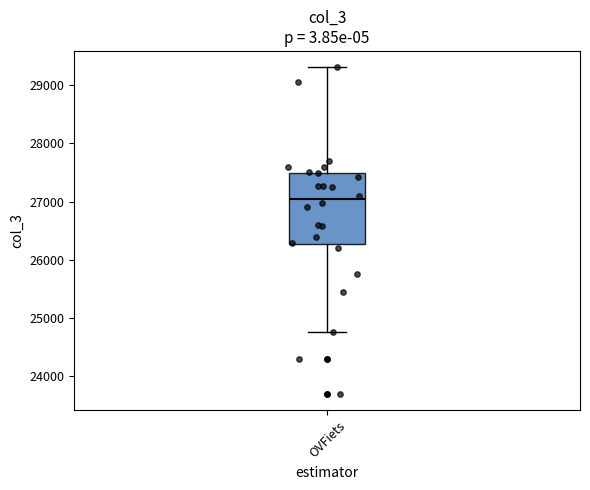

Transcribe this box plot: give where the median line is, the range the box spans, and where the two whiskers end, as read against the y-axis. The values are not printed on the chart, so give them approximately, as read against the axis.

median 27000, box 26300 to 27500, whiskers 24800 to 29300